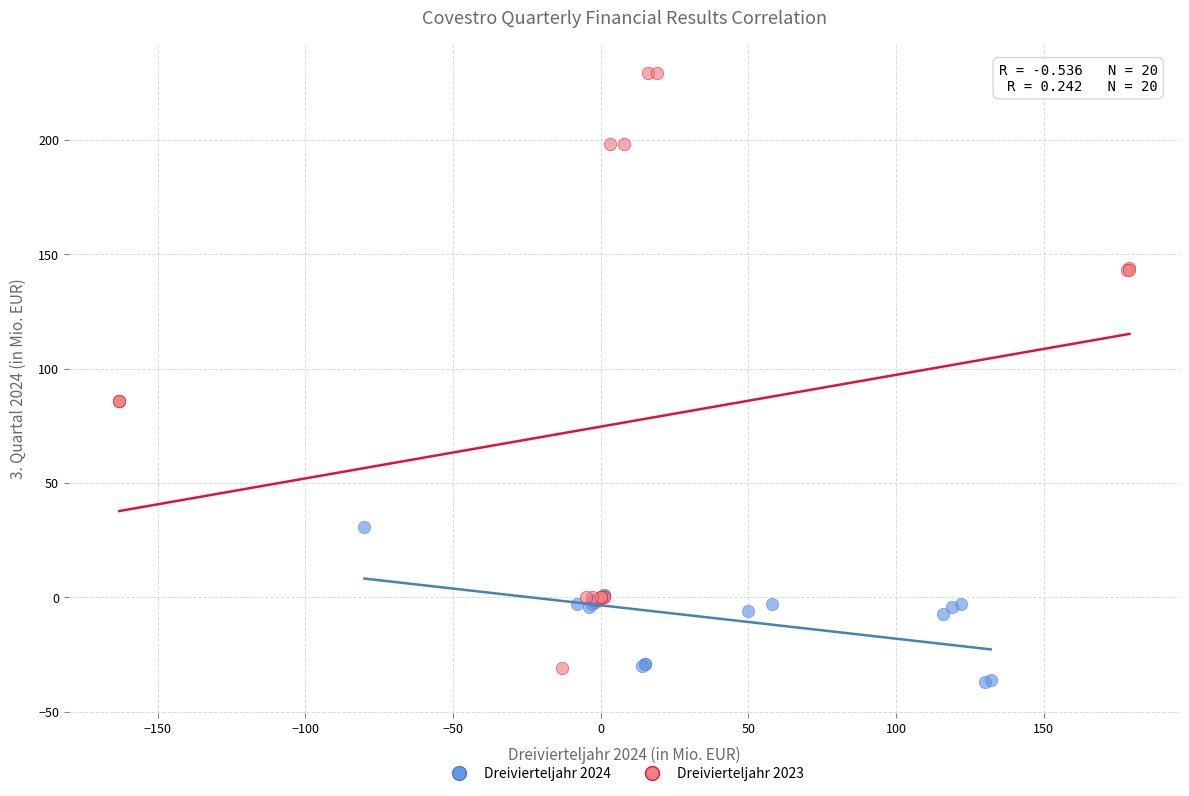

Which series contains the highest Y value?

Dreivierteljahr 2023